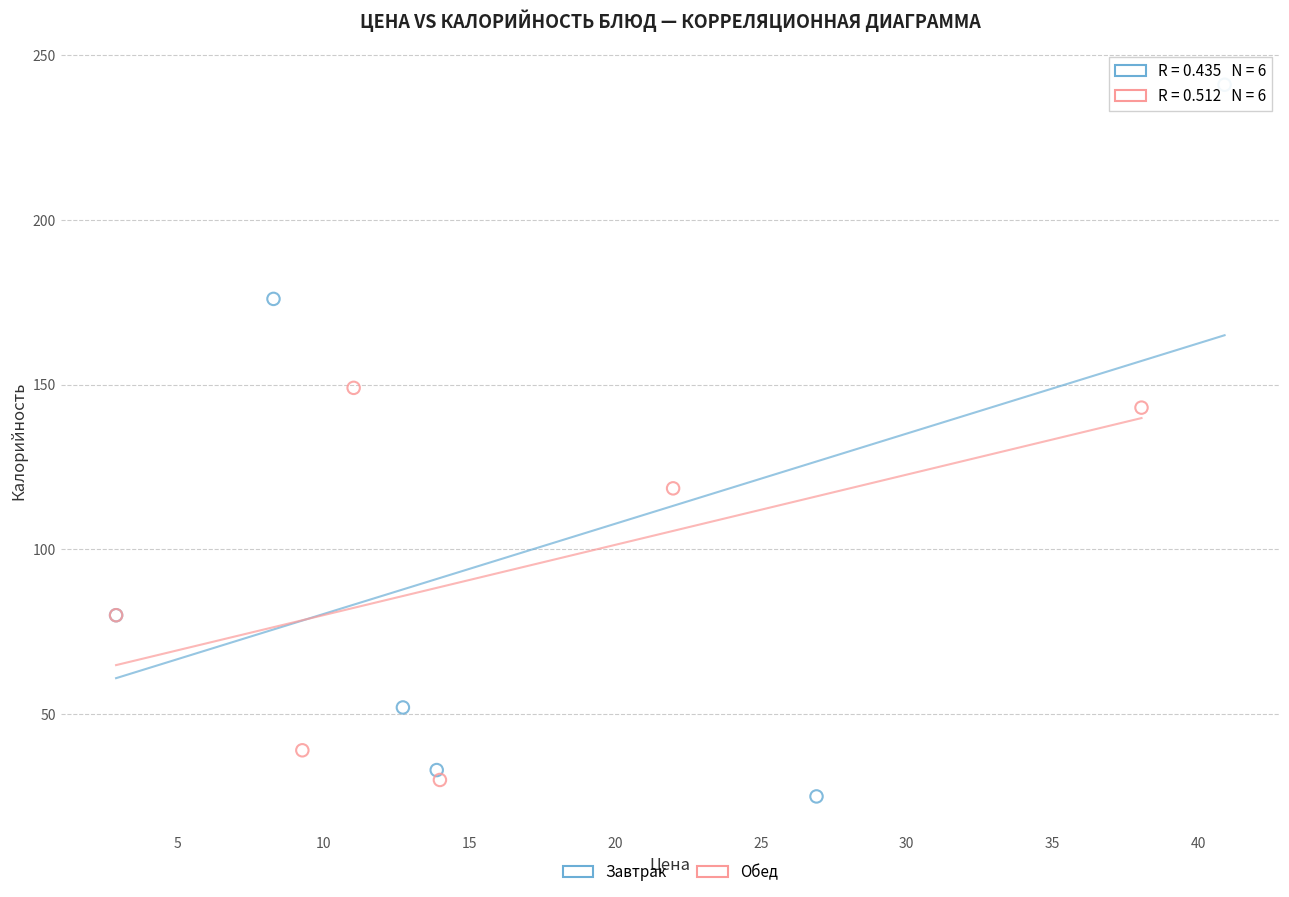

Which series reaches the maximum Y coordinate?

Завтрак